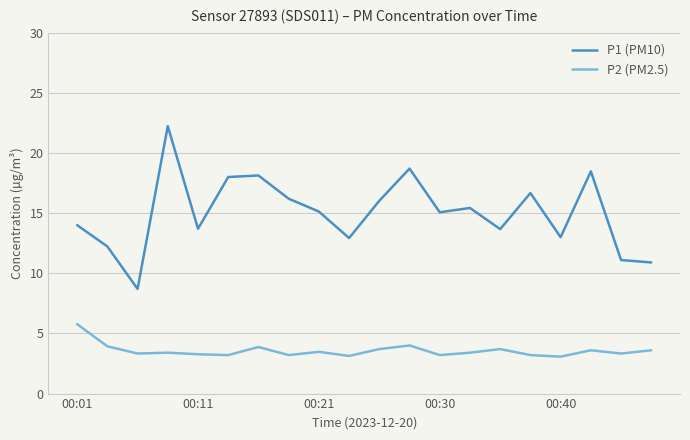

True or false: P2 (PM2.5) and P1 (PM10) intersect in this chart.

False